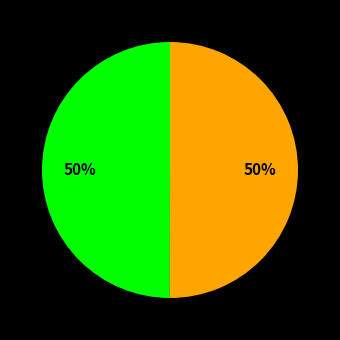

How many slices are in this pie chart?

2